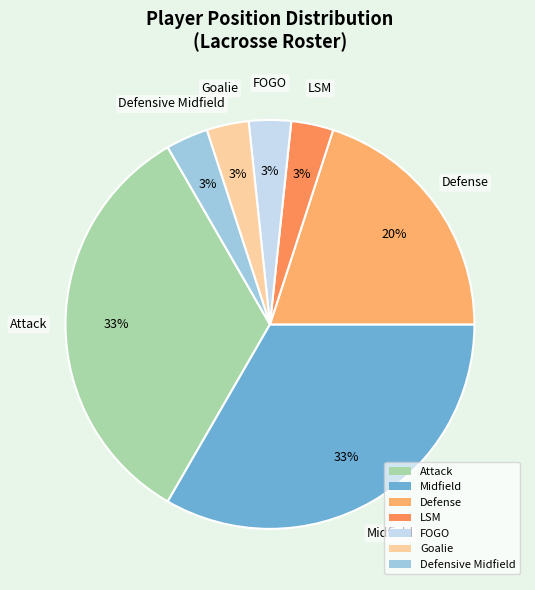

To the nearest percent, what is the combined percentage of Defense and Goalie?

23%